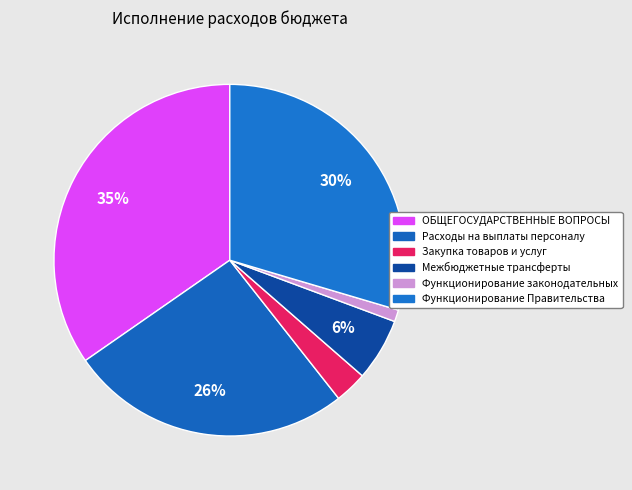

How much of the chart is everything except Закупка товаров и услуг?

97.0%